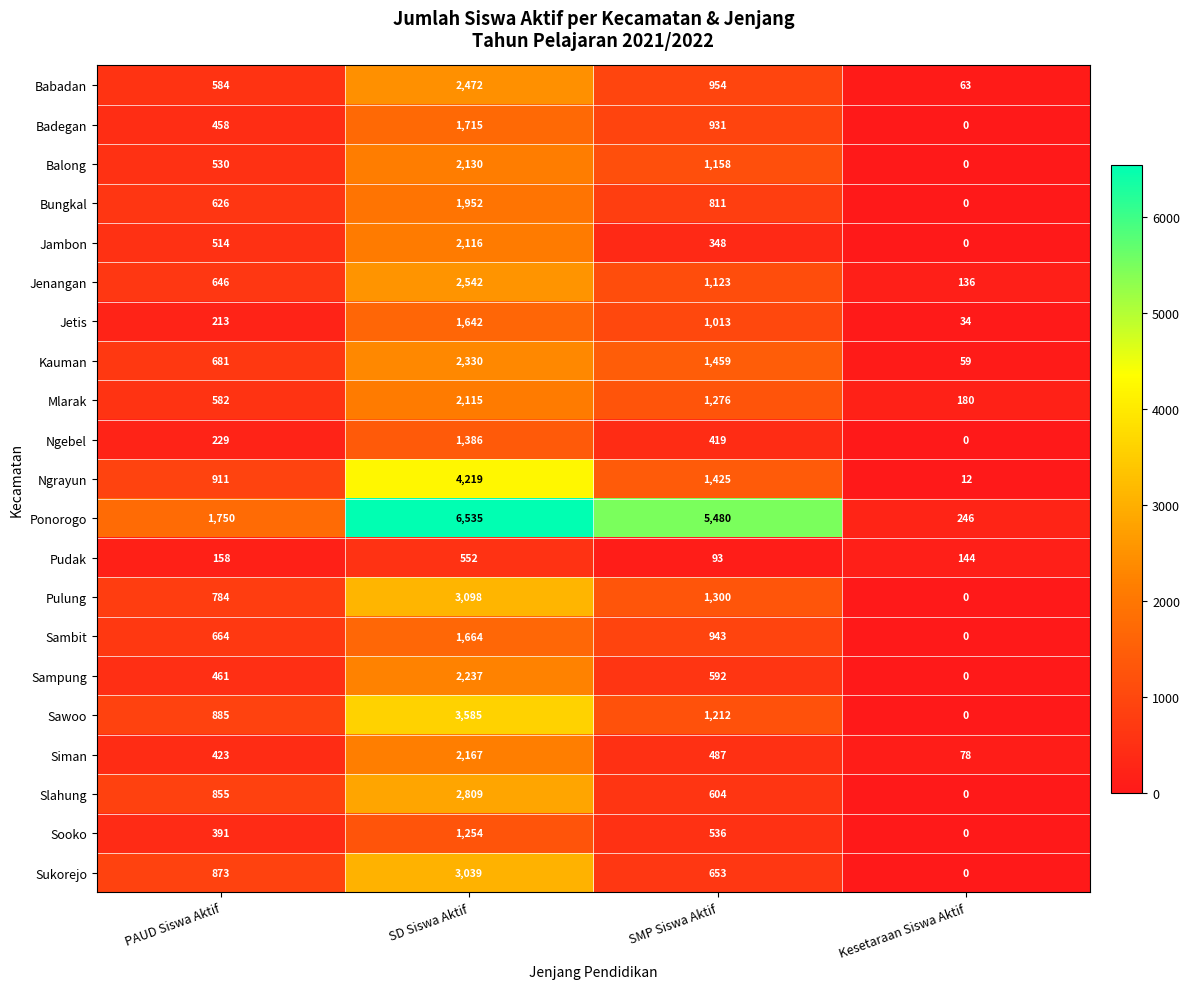

Which series has the largest range (max minus min)?

Ponorogo